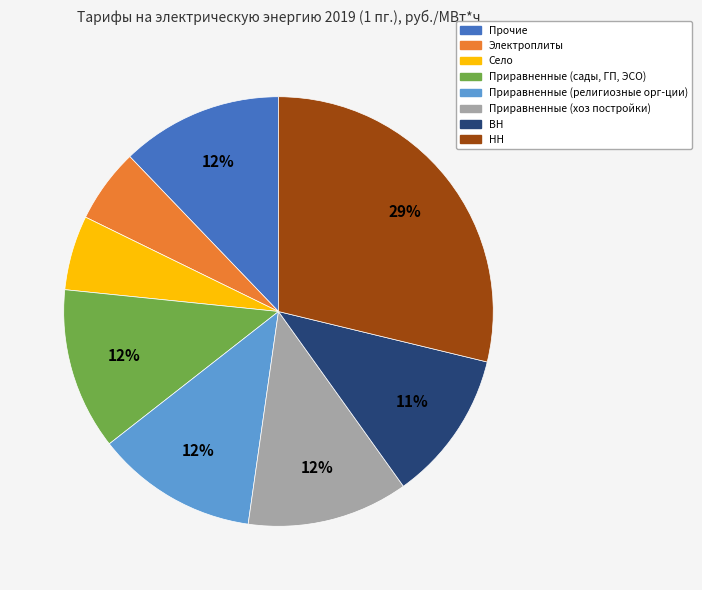

Which category has the biggest portion of the pie?

НН